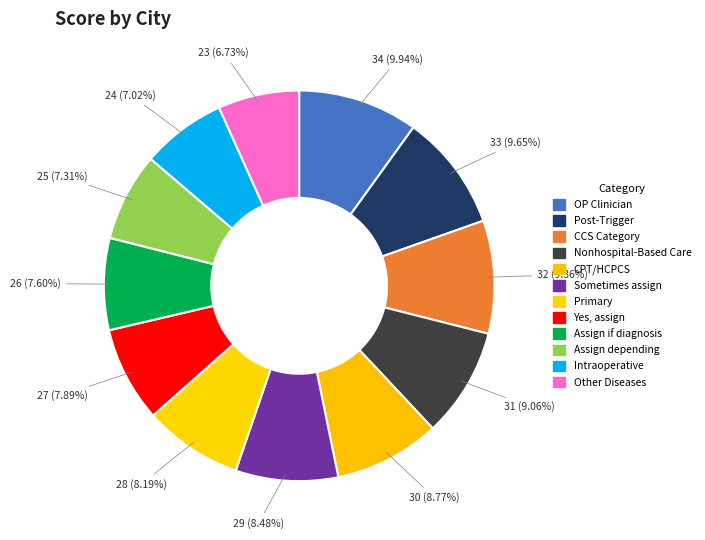

How many slices are in this pie chart?

12